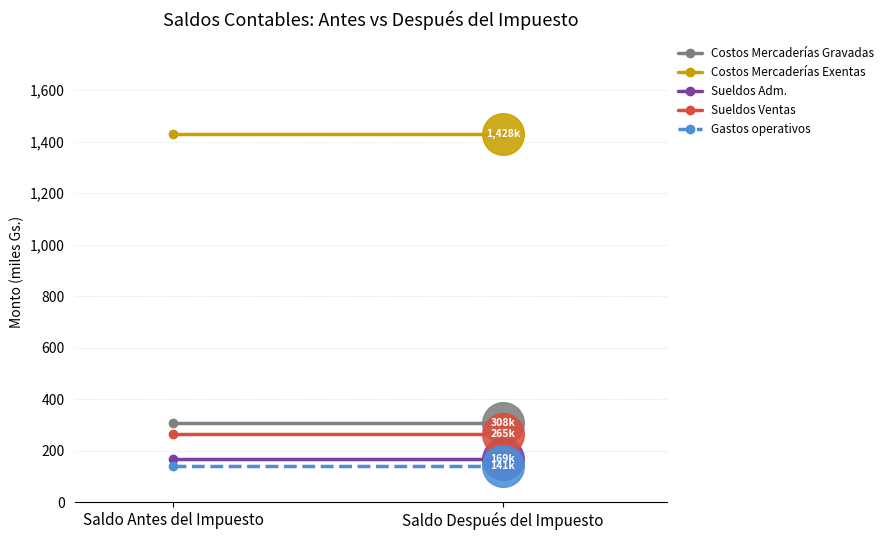

Which series has the widest spread of Y values?

Costos Mercaderías Gravadas